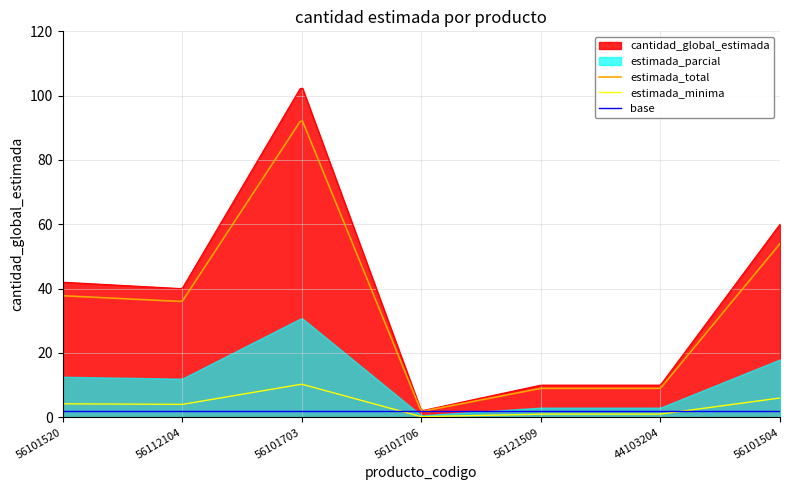

What is the difference between the values at 56121509 and 56112104?

30